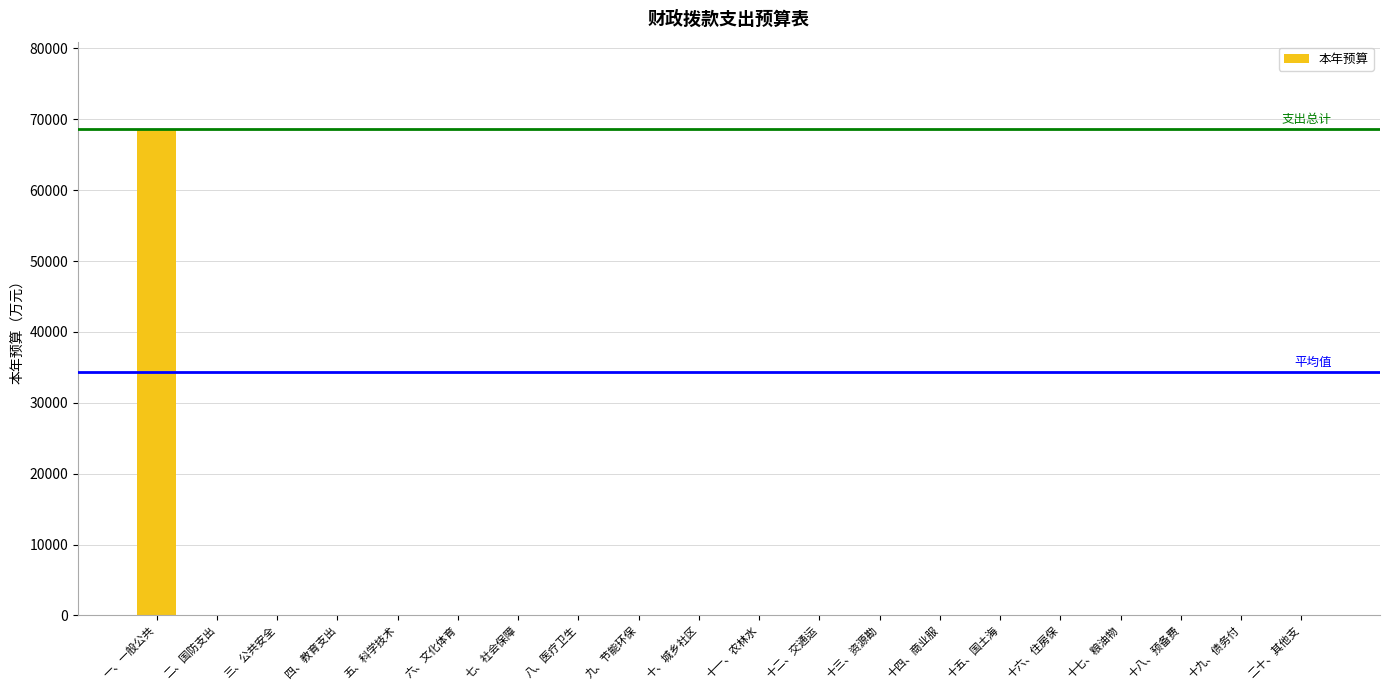

Reading left to right, transcribe all the data shown in this chart.

68598.7	0.0	0.0	0.0	0.0	0.0	0.0	0.0	0.0	0.0	0.0	0.0	0.0	0.0	0.0	0.0	0.0	0.0	0.0	0.0